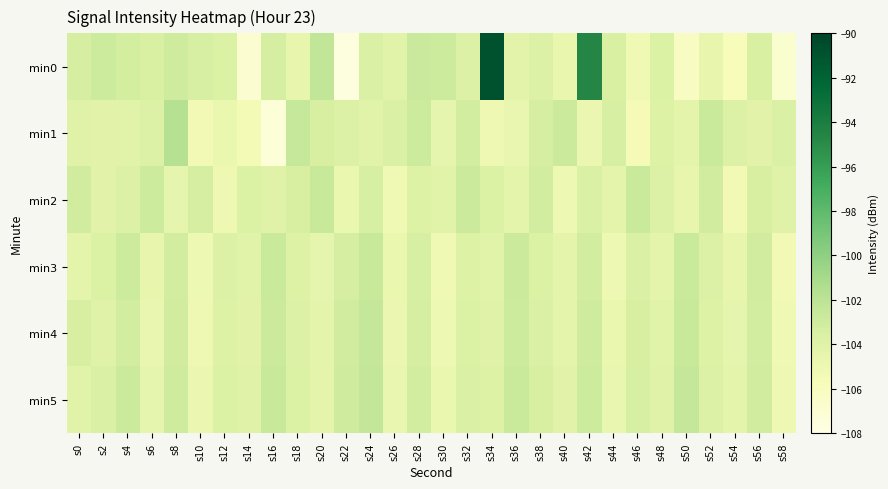

What is the minimum value shown in the chart?

-107.6